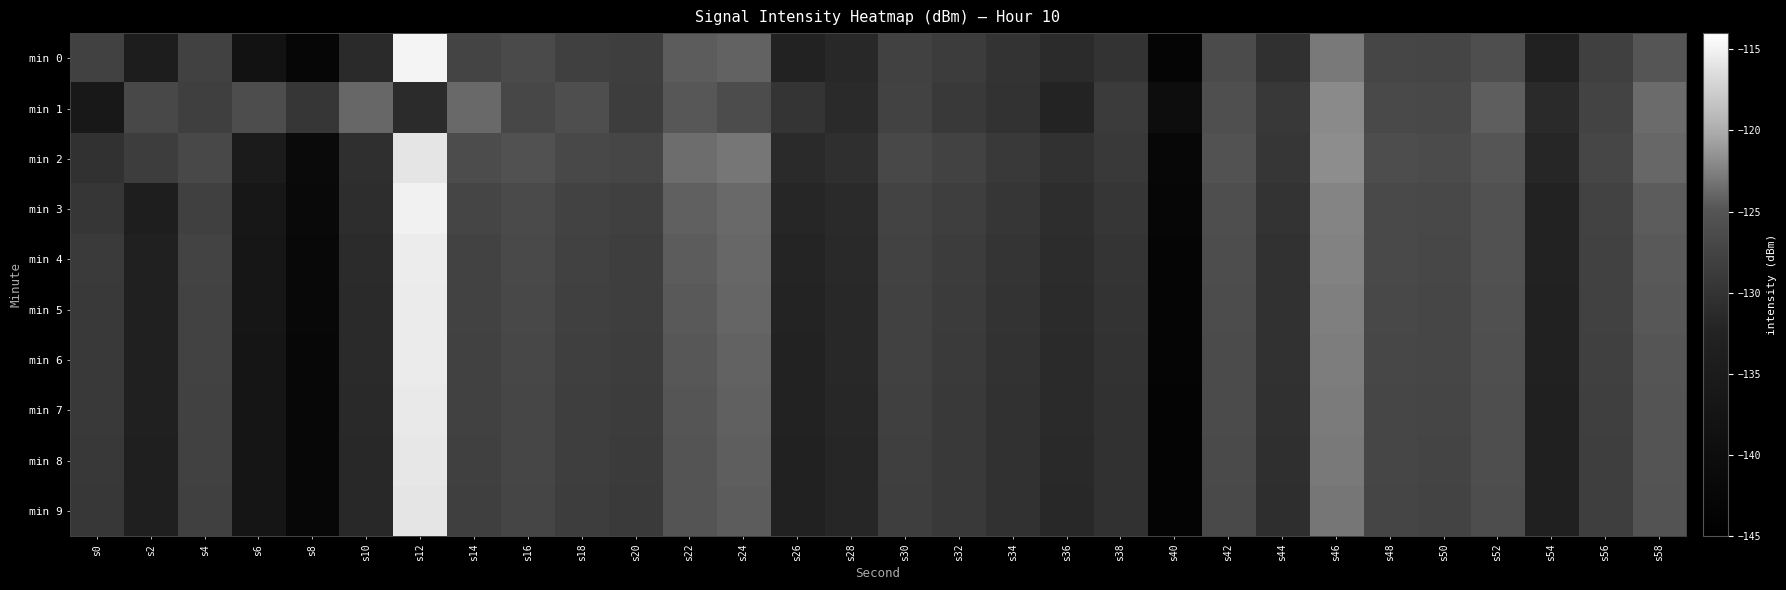

At which category is the sum across all series the highest?

s12